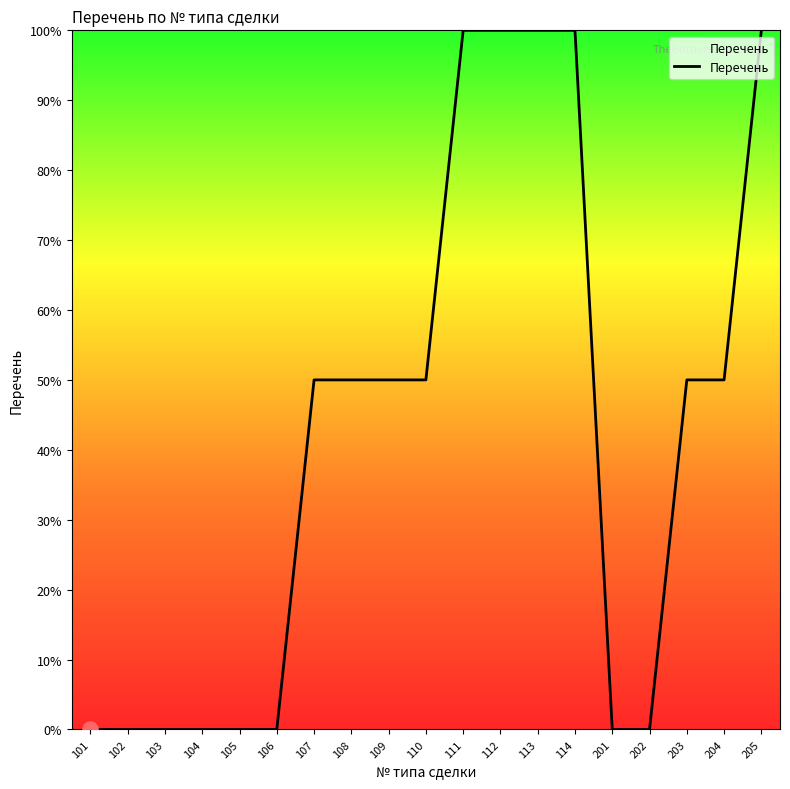

What is the ratio of the value at 110 to the value at 113?

0.5